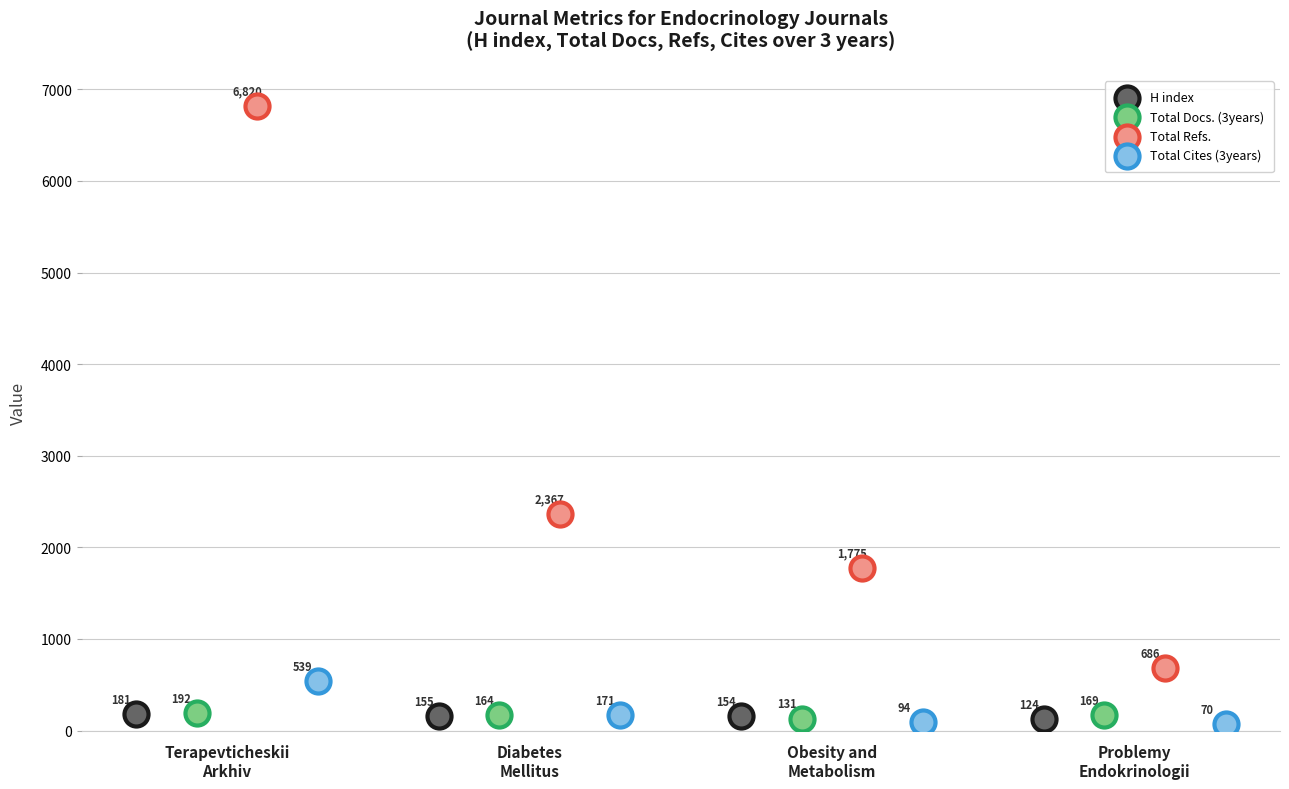

Which series reaches the maximum Y coordinate?

Total Refs.